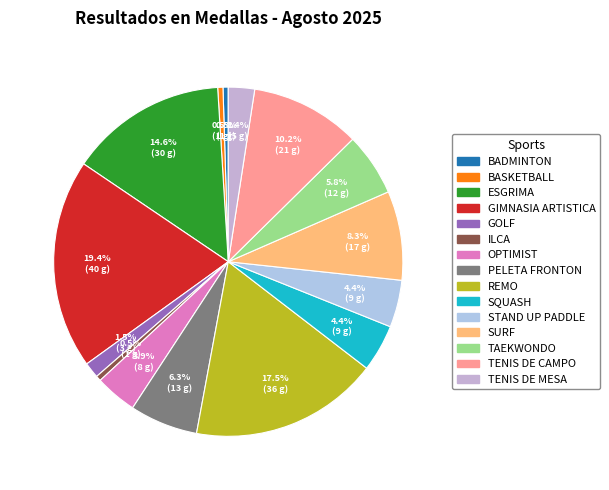

Which slice is the smallest?

BADMINTON